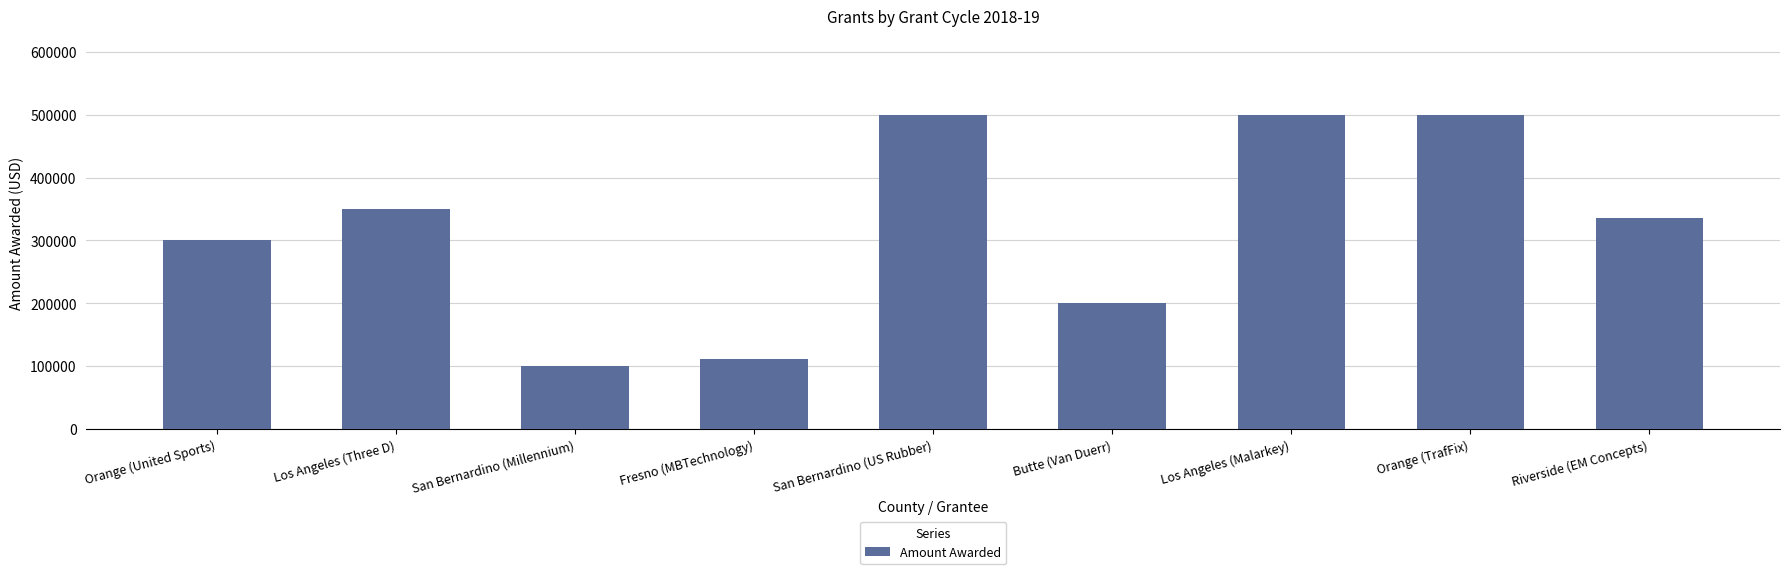

Is it true that the value at San Bernardino (US Rubber) is 662631?

False